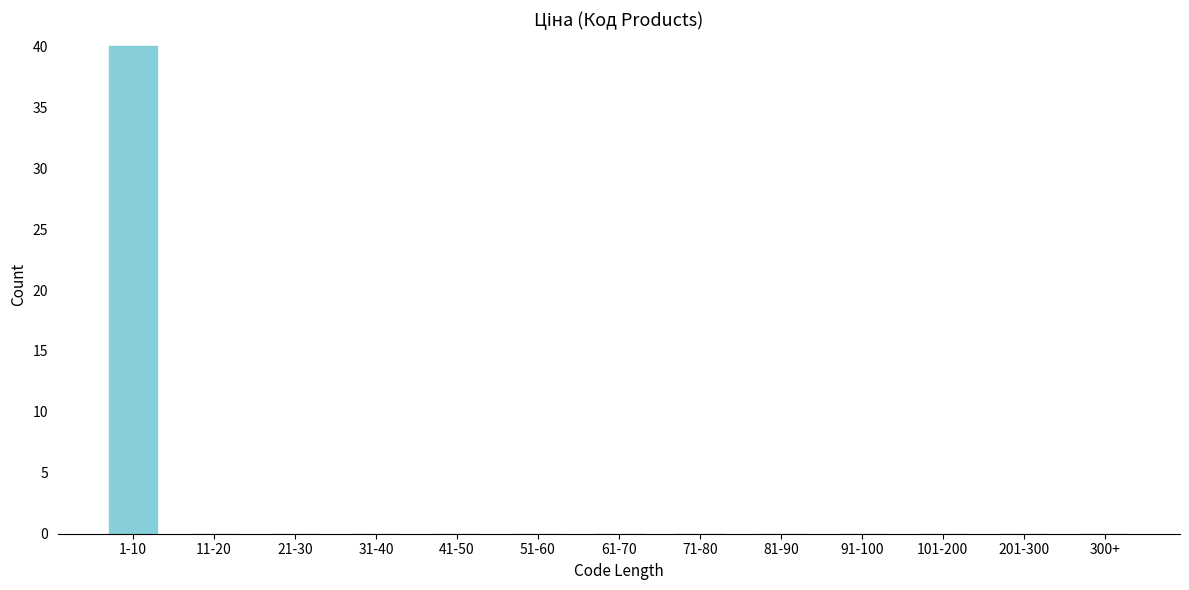

Reading left to right, extract all data points from this chart.

1-10=40	11-20=0	21-30=0	31-40=0	41-50=0	51-60=0	61-70=0	71-80=0	81-90=0	91-100=0	101-200=0	201-300=0	300+=0